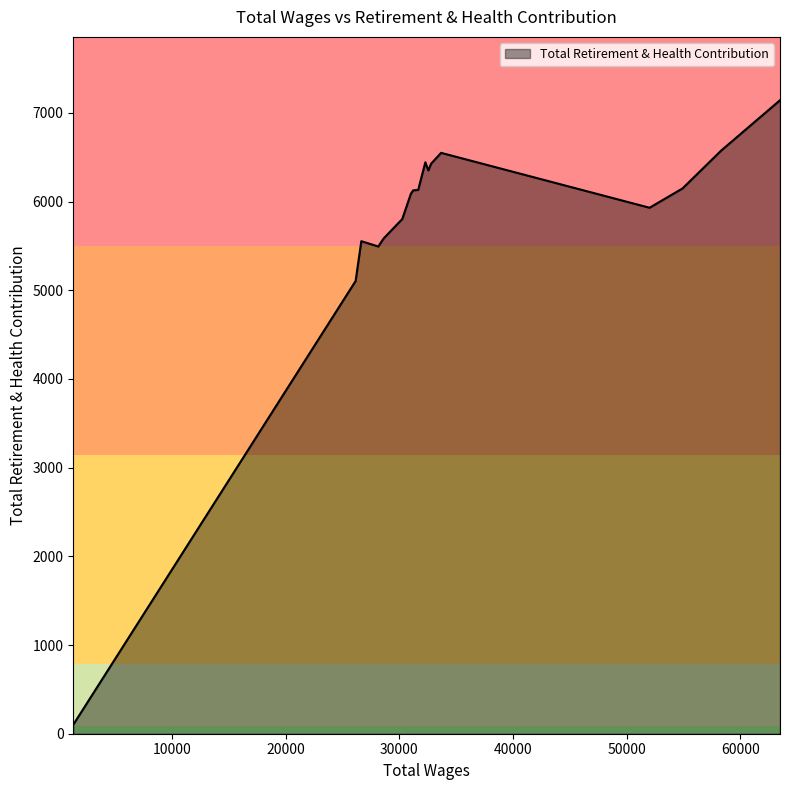

What is the difference between the maximum and minimum values?

7040